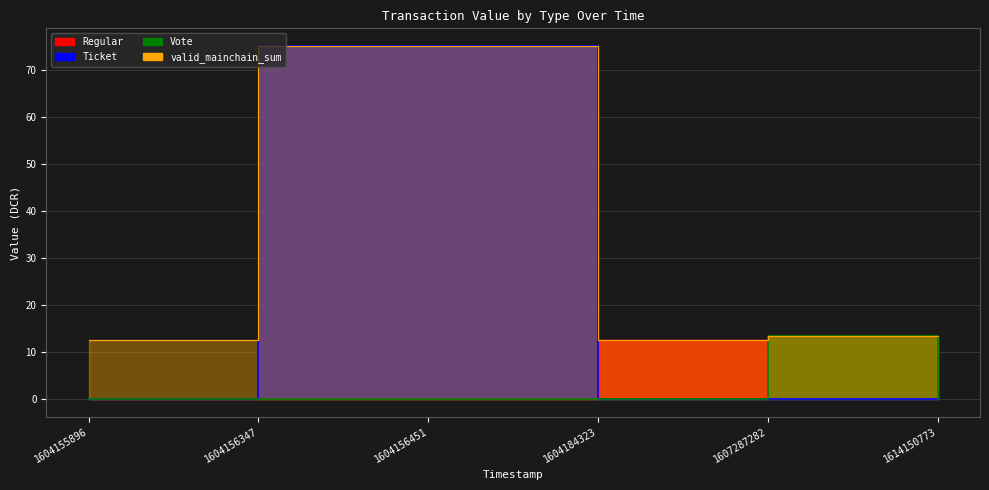

The Regular series shows -5.5 at 1604156451. True or false?

False